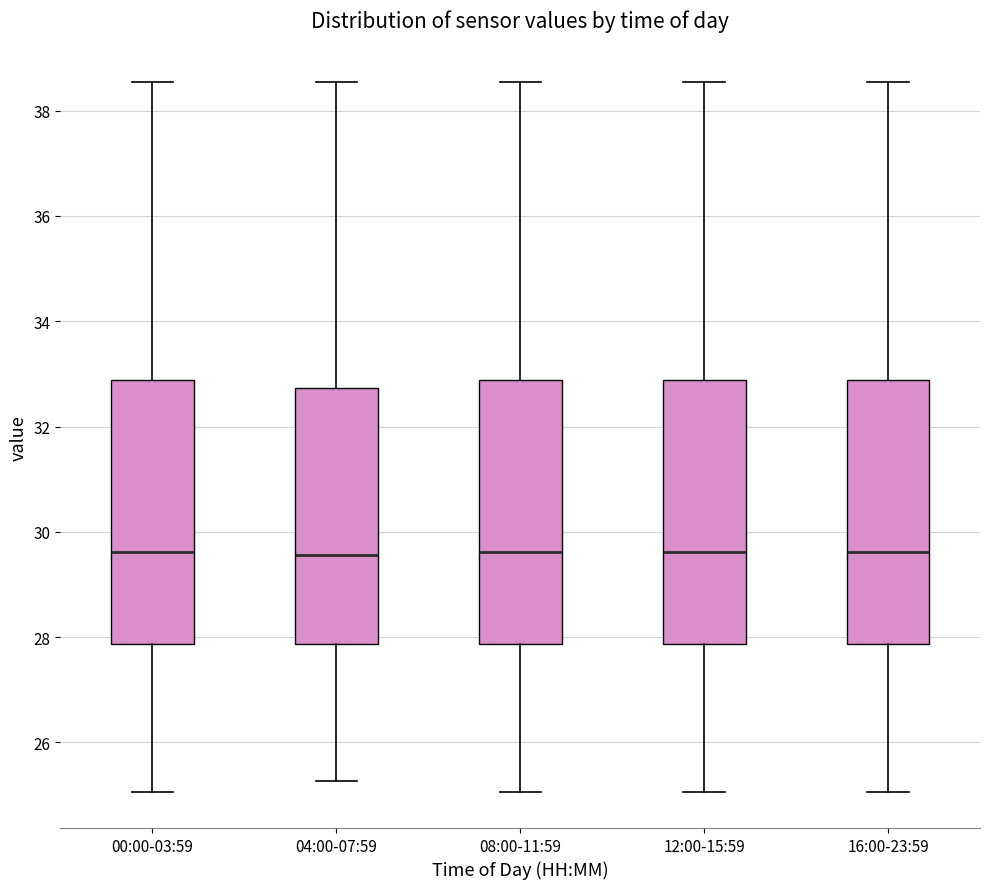

Reading left to right, transcribe this box plot: for each box, give where its median line is, the range the box spans, and where its two whiskers end, as read against the y-axis. The values are not printed on the chart, so give them approximately, as read against the axis.

00:00-03:59: median 29.6, box 27.8 to 32.8, whiskers 25.0 to 38.6
04:00-07:59: median 29.6, box 27.8 to 32.8, whiskers 25.2 to 38.6
08:00-11:59: median 29.6, box 27.8 to 32.8, whiskers 25.0 to 38.6
12:00-15:59: median 29.6, box 27.8 to 32.8, whiskers 25.0 to 38.6
16:00-23:59: median 29.6, box 27.8 to 32.8, whiskers 25.0 to 38.6